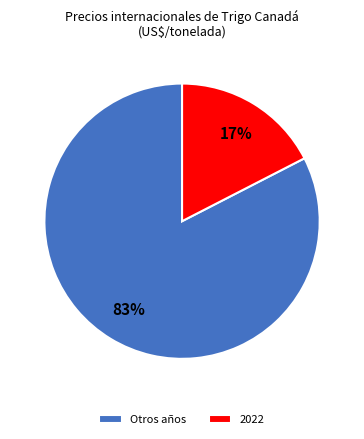

Rank the categories by value from highest to lowest.

Otros años, 2022